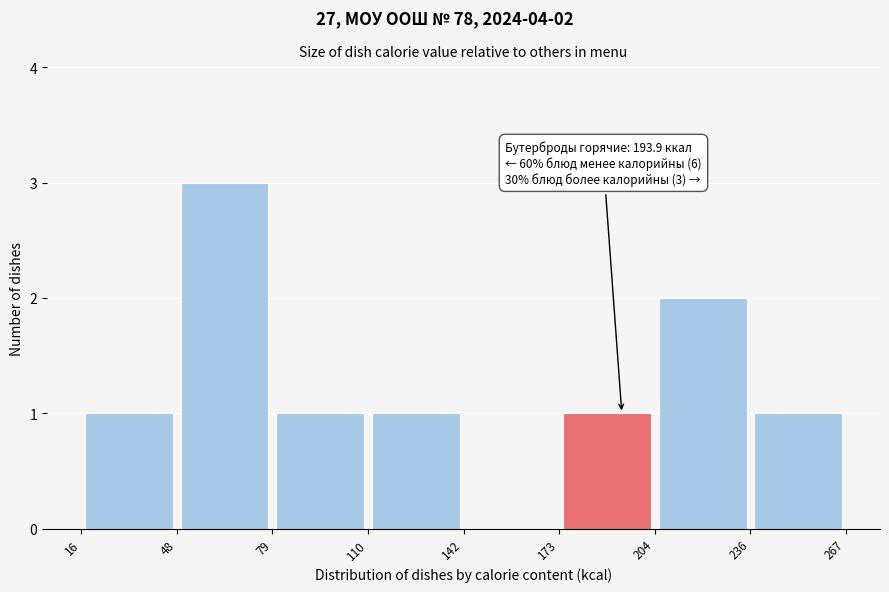

Over which range of the x-axis is the bar tallest?

48 to 79